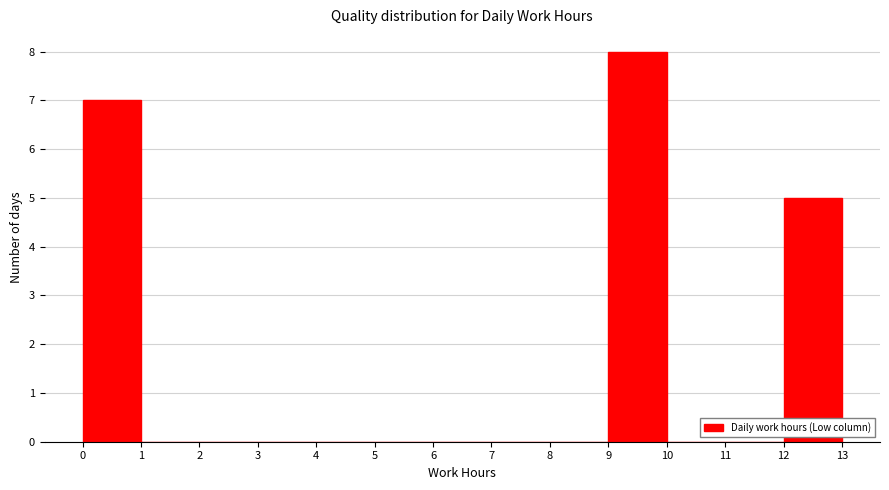

Which range on the x-axis has the tallest bar?

9 to 10